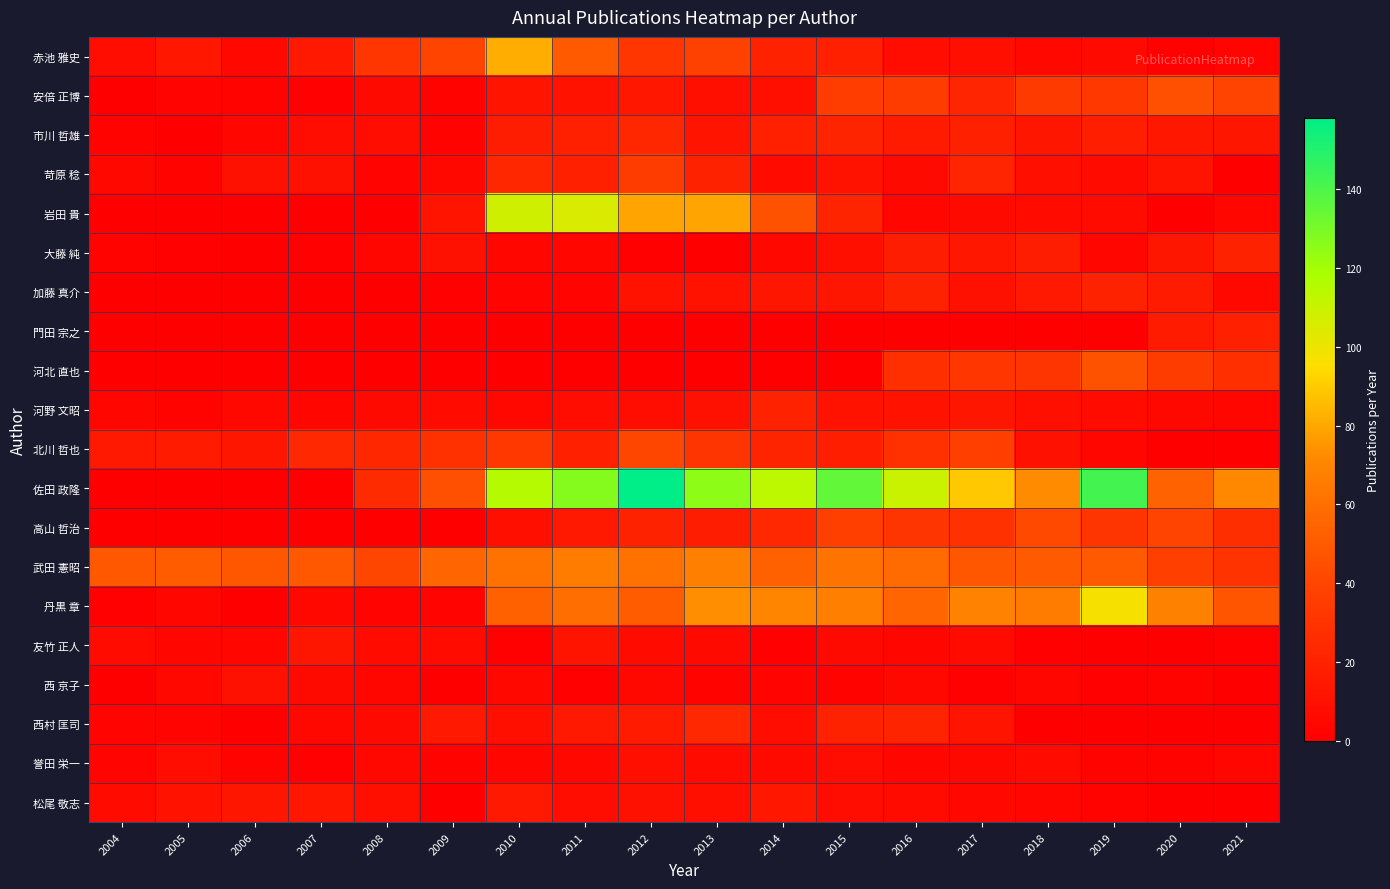

Which category has the highest value across all series?

2012